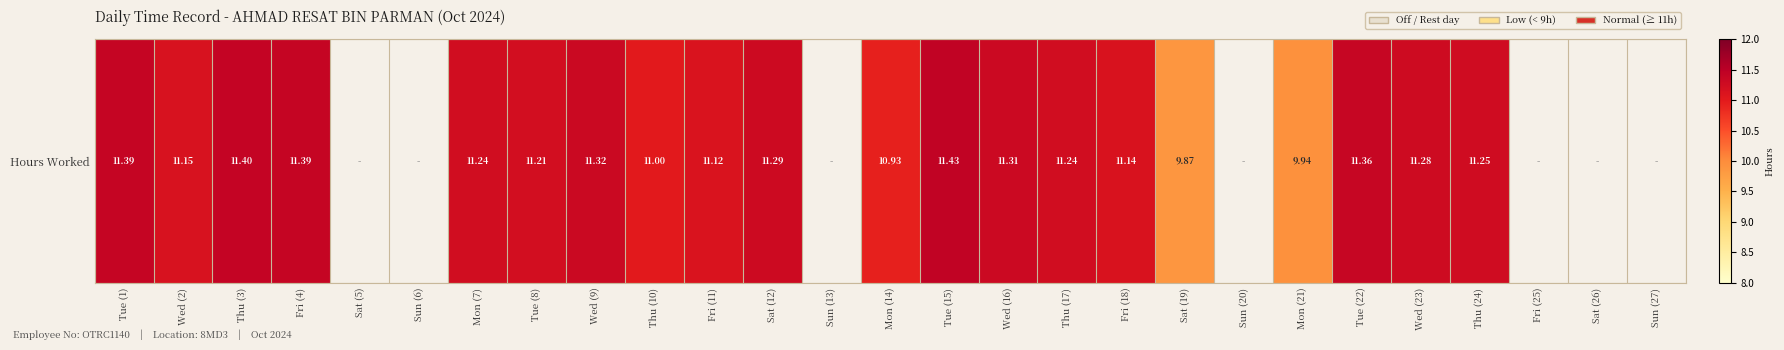

List the labels in order of value, smallest first.

Sat (5), Sun (6), Sun (13), Sun (20), Fri (25), Sat (26), Sun (27), Sat (19), Mon (21), Mon (14), Thu (10), Fri (11), Fri (18), Wed (2), Tue (8), Mon (7), Thu (17), Thu (24), Wed (23), Sat (12), Wed (16), Wed (9), Tue (22), Tue (1), Fri (4), Thu (3), Tue (15)